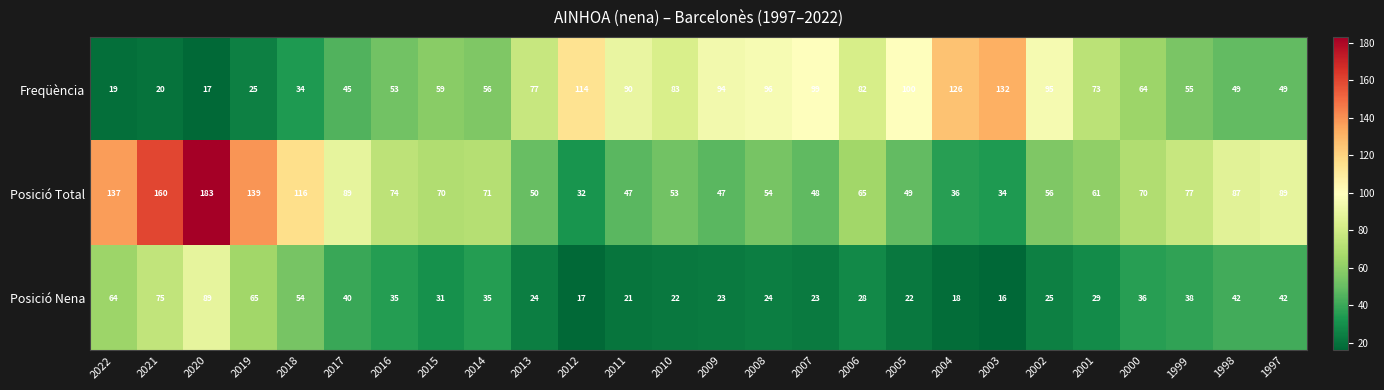

What value does the Posició Nena series have at 2009?

23